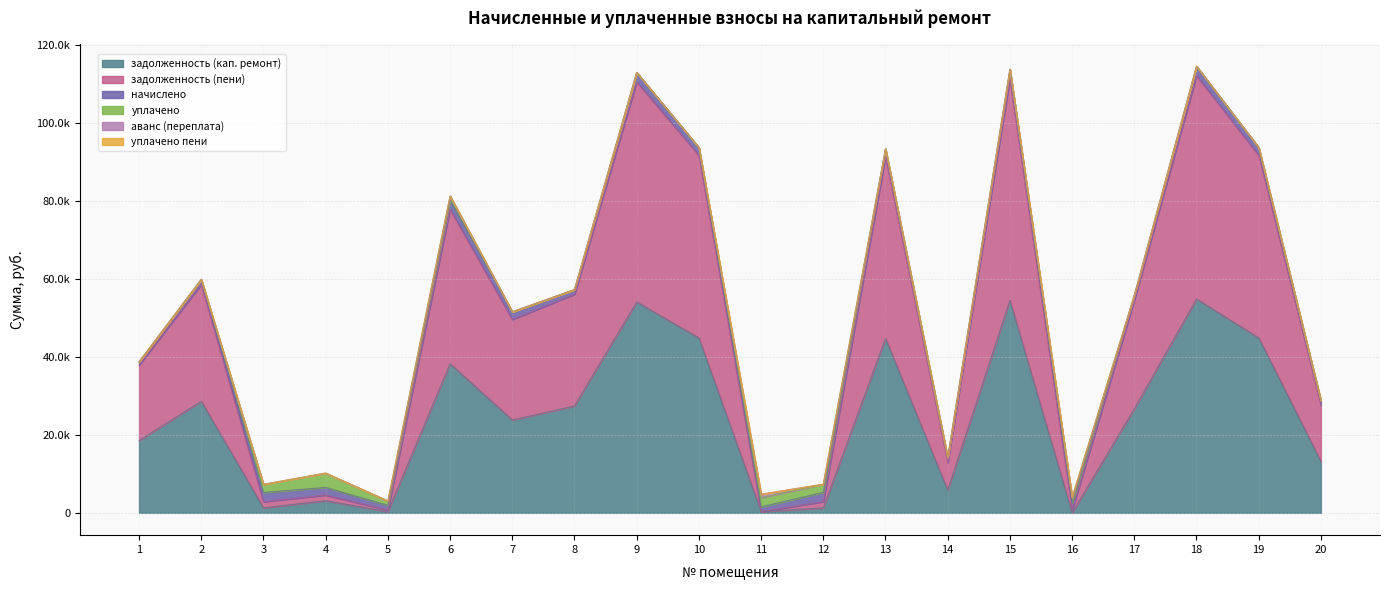

True or false: аванс (переплата) has more than 1 interior local peaks.

True